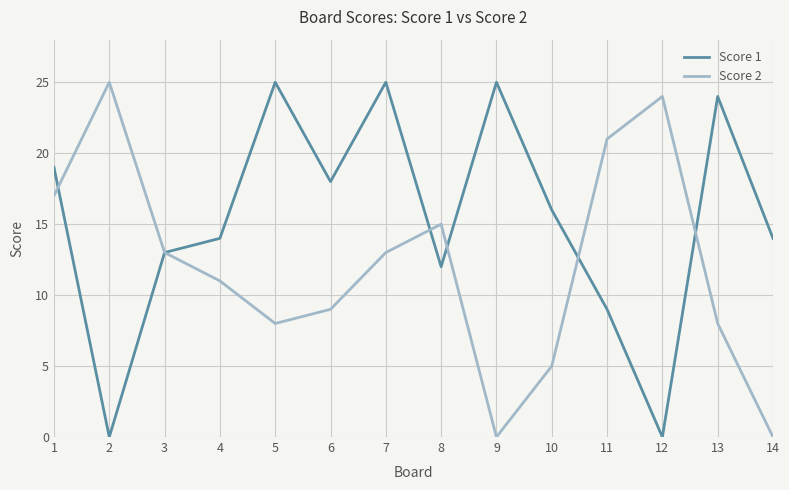

In Score 2, how many points are higher than both neighbors (excluding endpoints)?

3